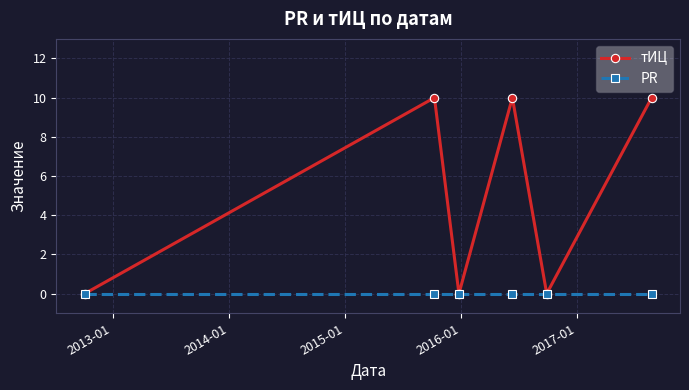

Reading right to left, what are all the values shown in this chart?

тИЦ: 10	0	10	0	10	0
PR: 0	0	0	0	0	0